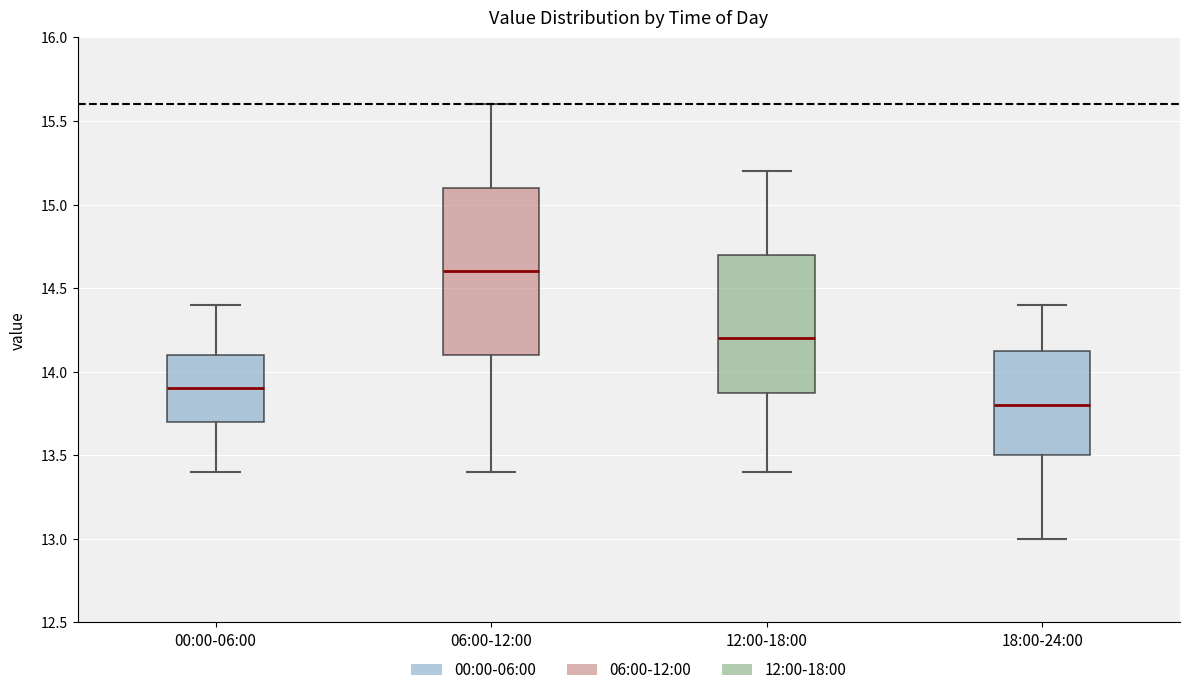

Which box is the tallest, from its lower edge to its upper edge?

06:00-12:00